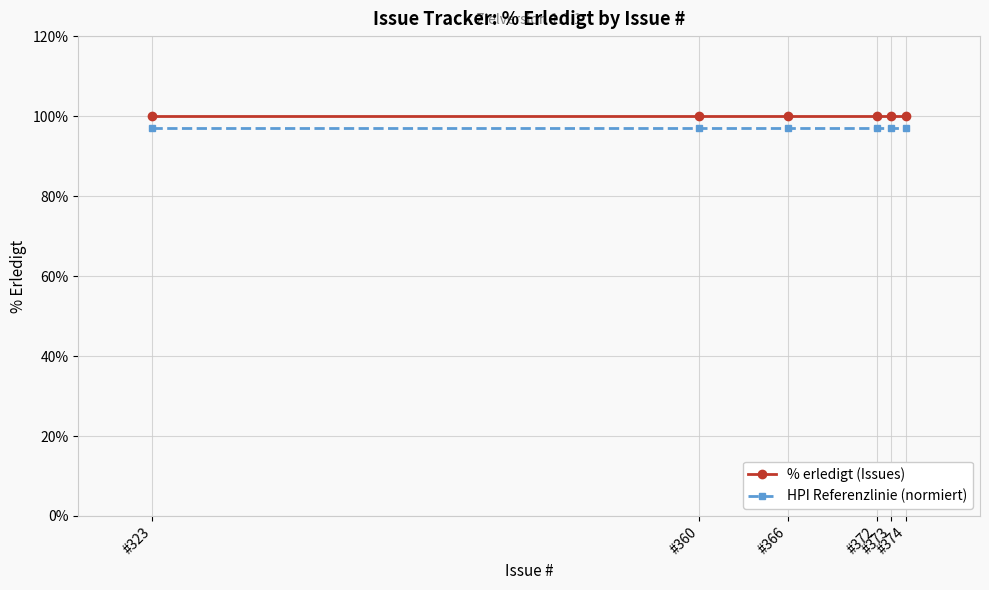

Is the value of HPI Referenzlinie (normiert) at #374 greater than the value of % erledigt (Issues) at #373?

No